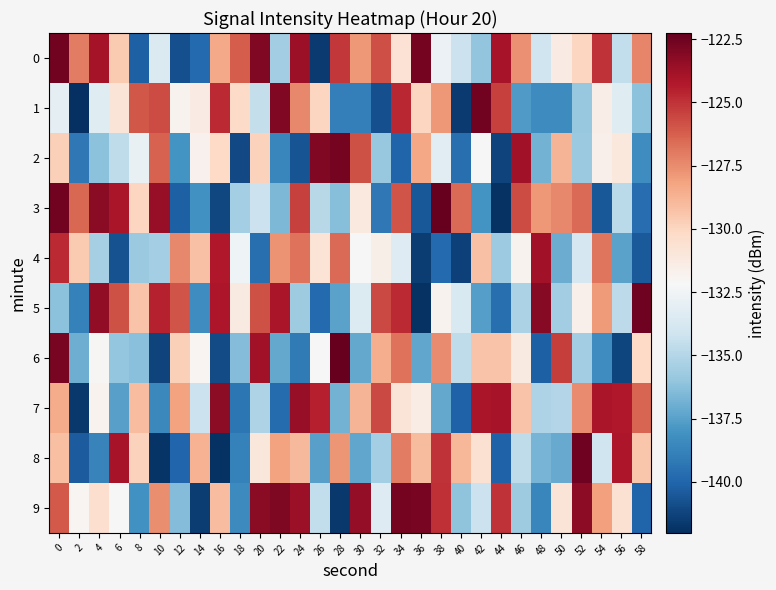

Count the number of categories in the chart.

30